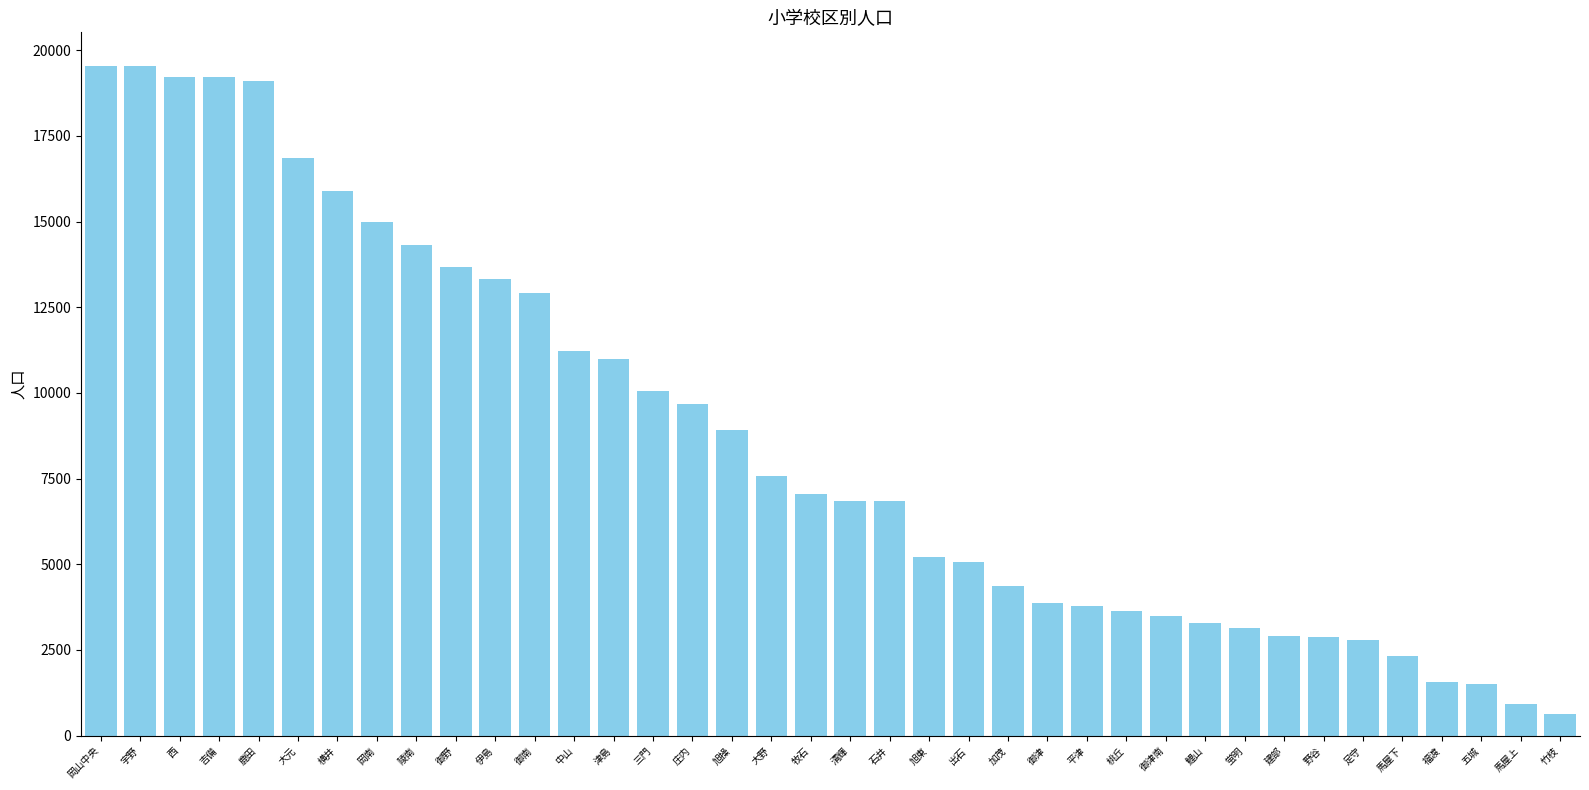

What is the difference between the maximum and minimum values?

18913